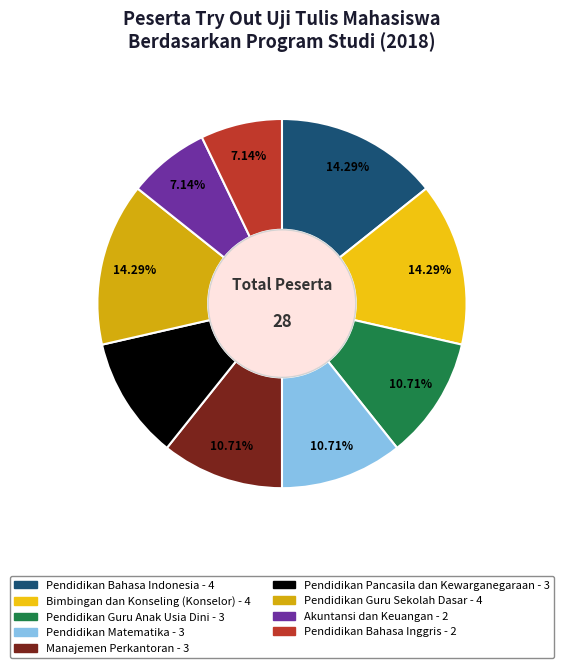

True or false: Bimbingan dan Konseling (Konselor) accounts for 26% of the total.

False